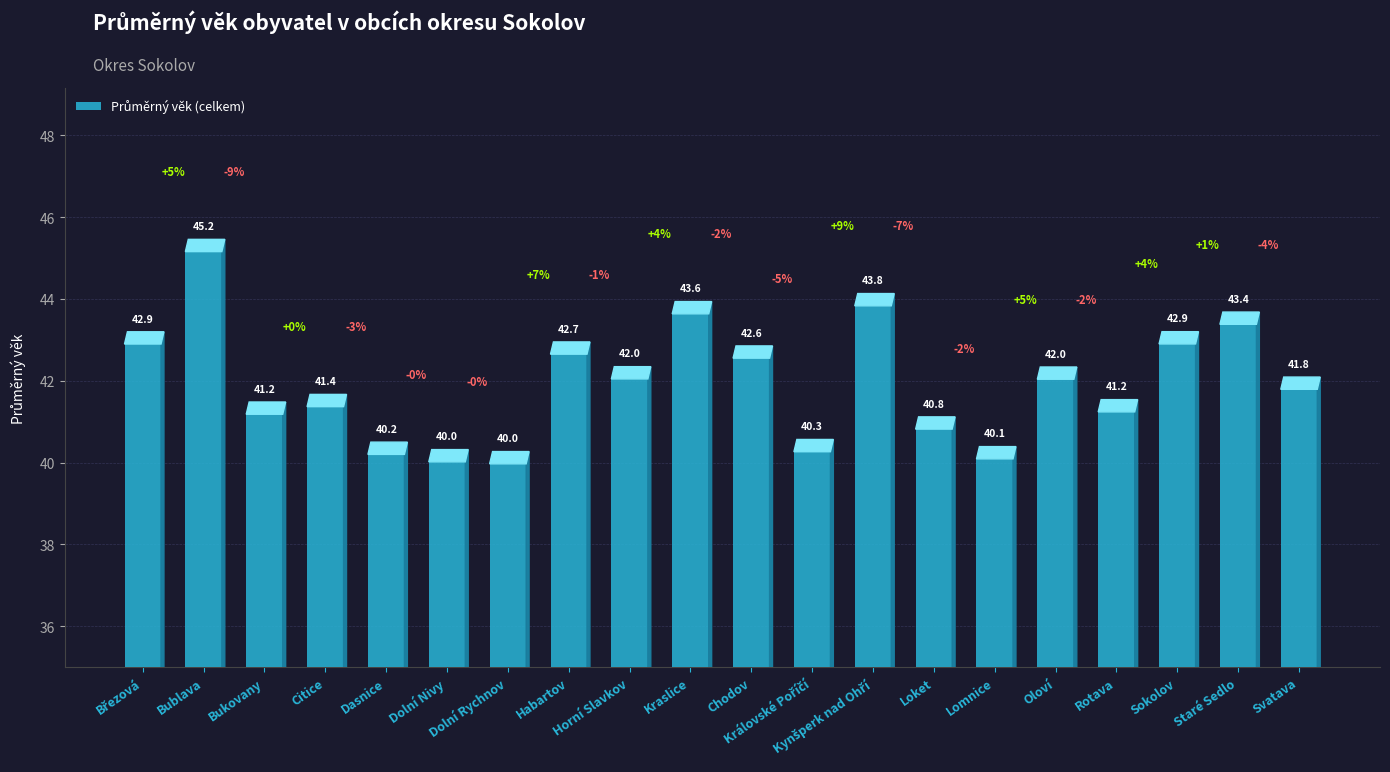

Count the number of data series in this chart.

1